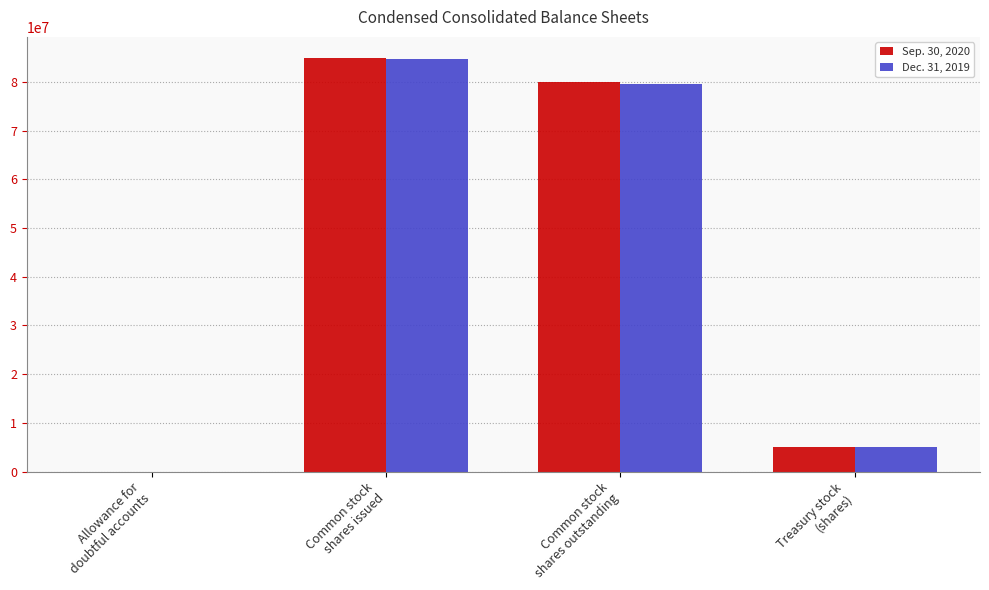

The Sep. 30, 2020 series shows 50392686 at Common stock
shares outstanding. True or false?

False